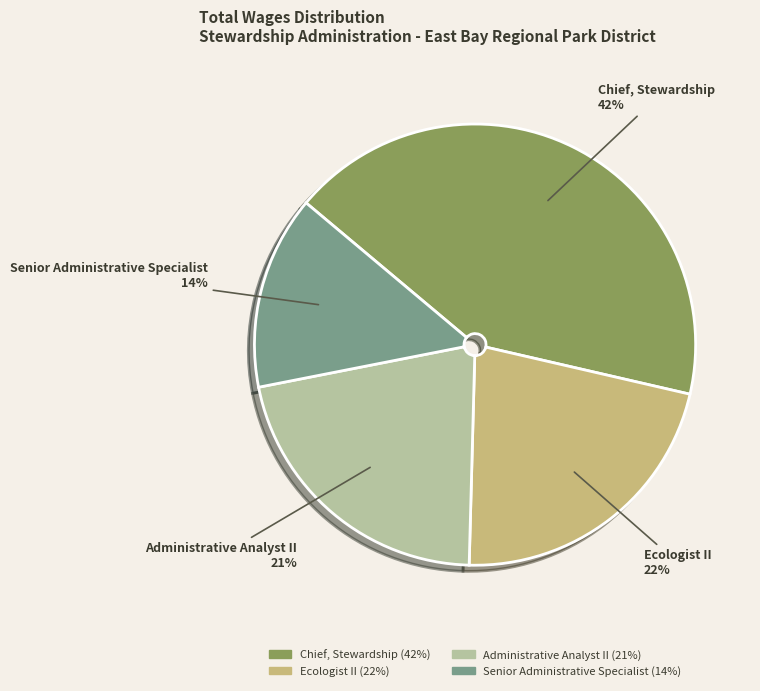

Is the sum of Senior Administrative Specialist and Administrative Analyst II greater than half?

No